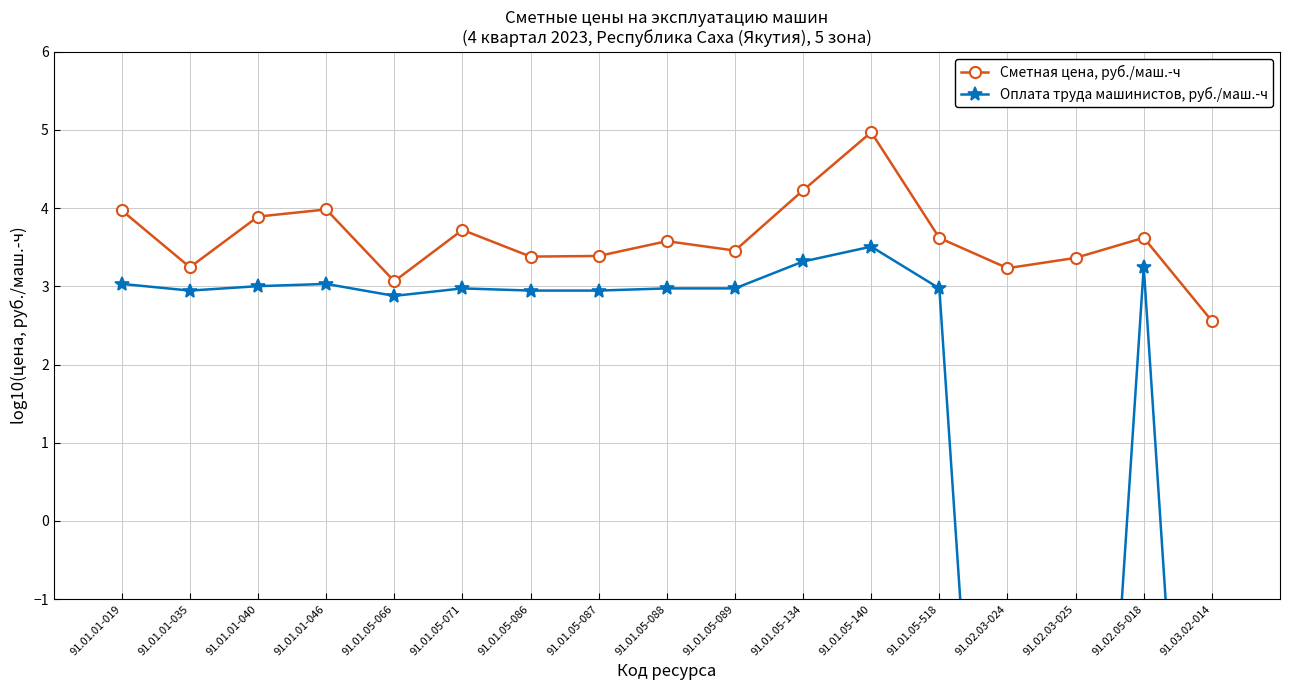

Is it true that Оплата труда машинистов, руб./маш.-ч equals 3.0 at 91.01.05-089?

True